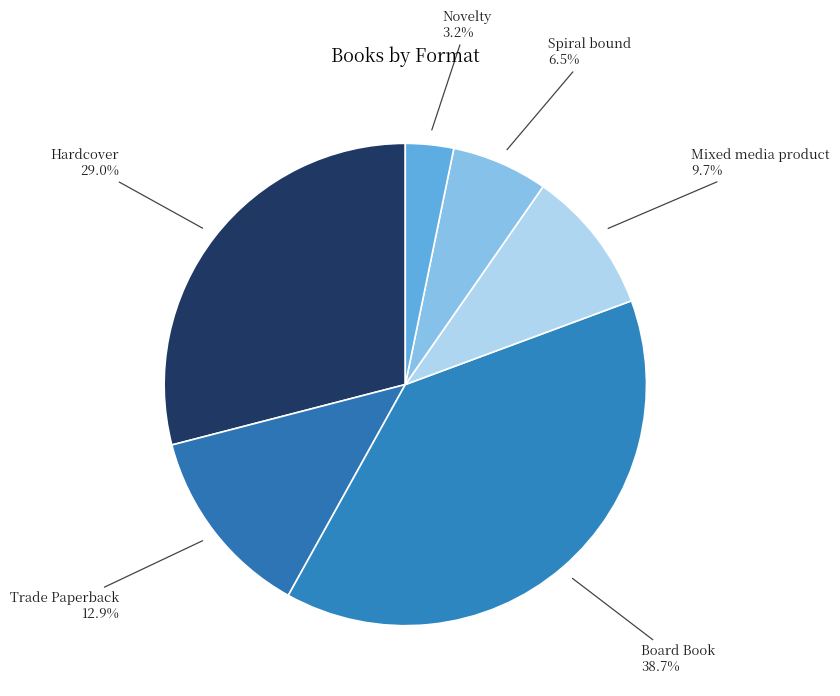

Count the number of slices in the pie.

6